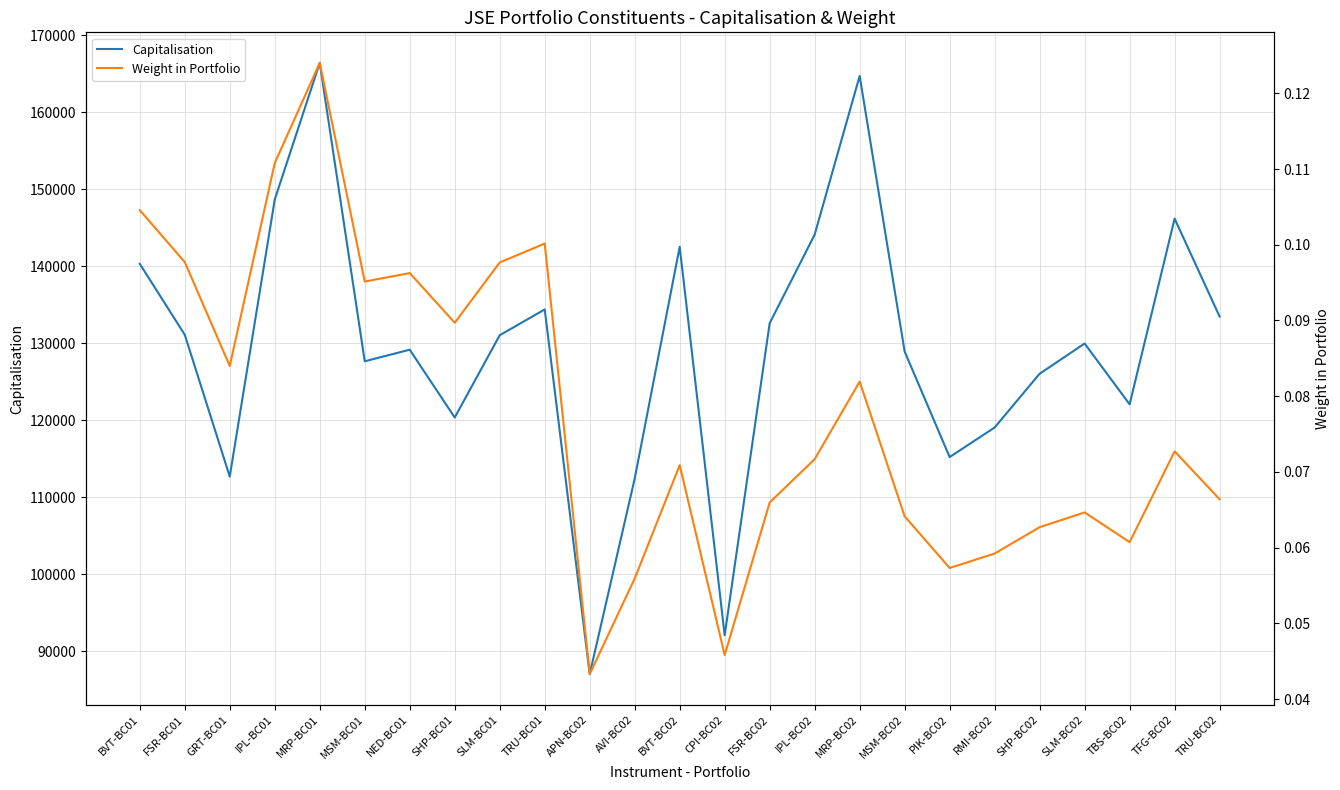

What position from the right is BVT-BC01?

25